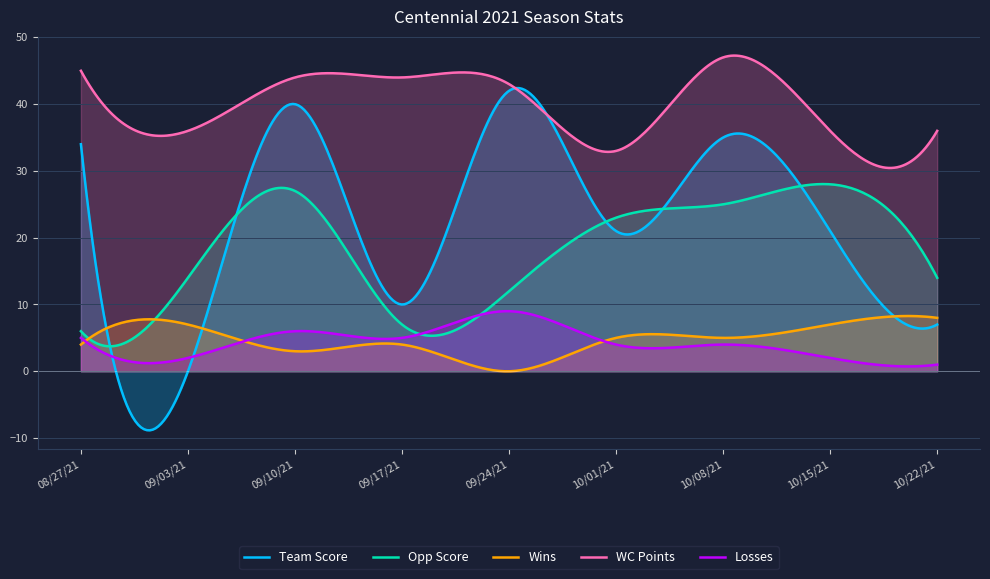

True or false: WC Points and Losses intersect in this chart.

False